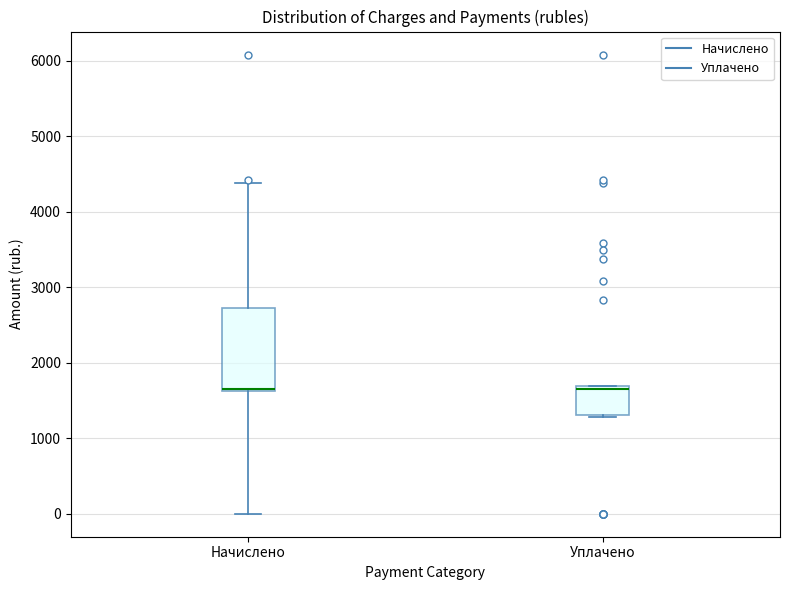

Where is the upper edge of the box for Уплачено on the y-axis? The values are not printed on the chart, so give them approximately, as read against the axis.

1700